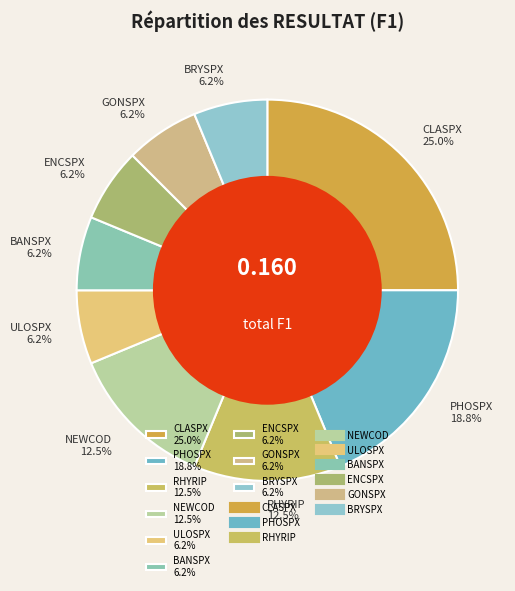

Count the number of slices in the pie.

9